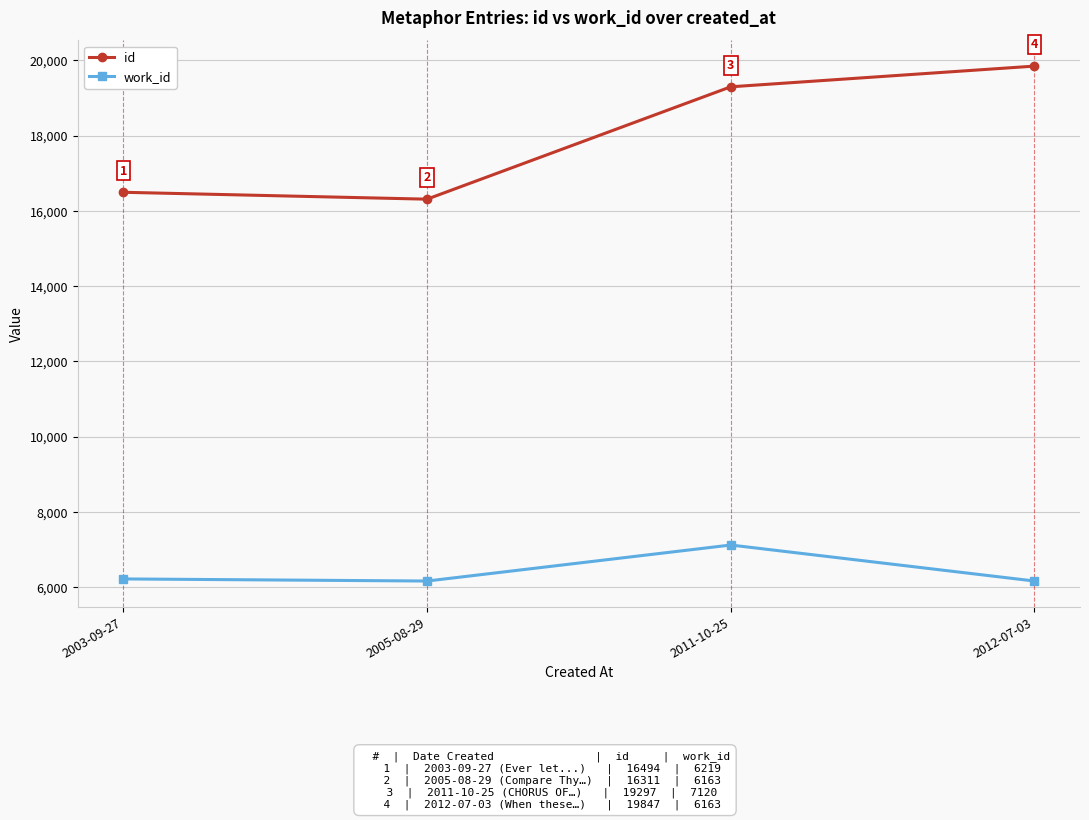

Between 2003-09-27 and 2005-08-29, which series saw the biggest shift?

id